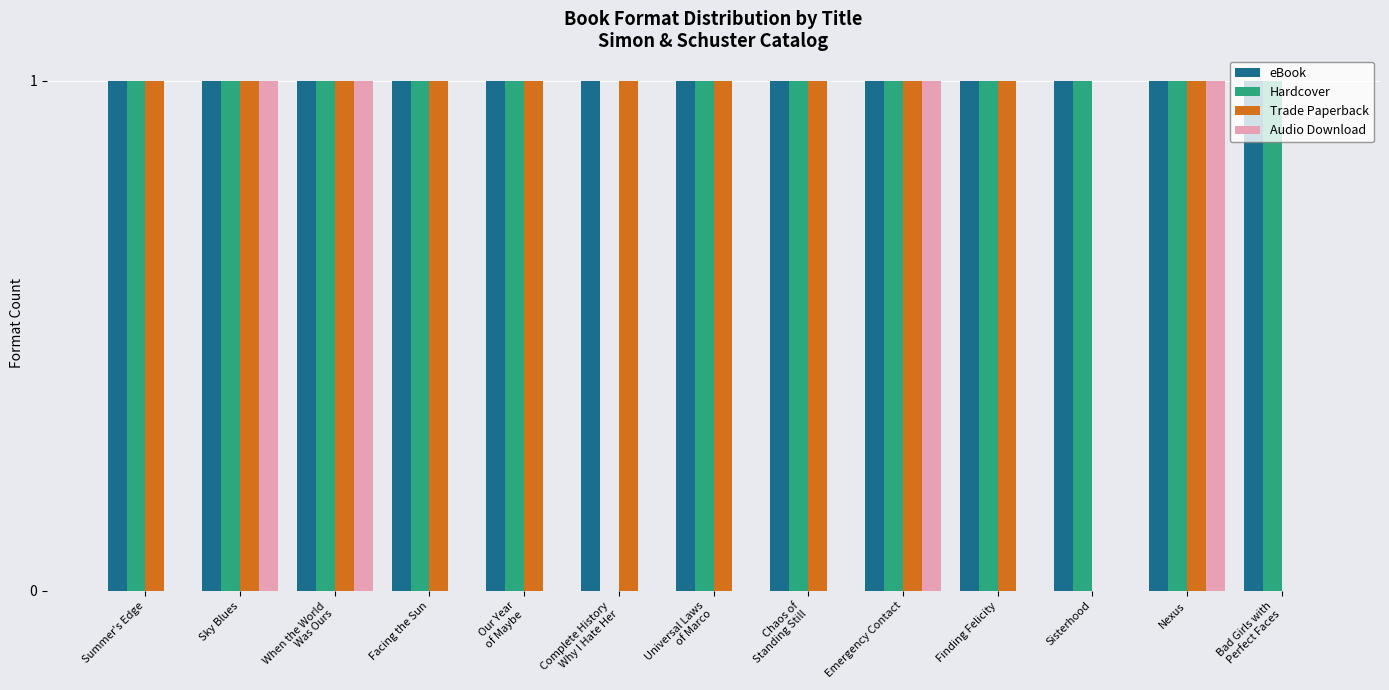

What is the total value across all series at Universal Laws
of Marco?

3